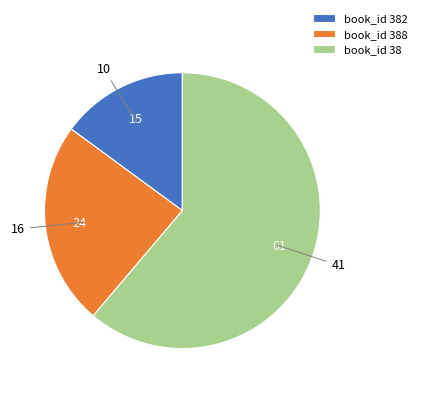

Which slice is the largest?

book_id 38